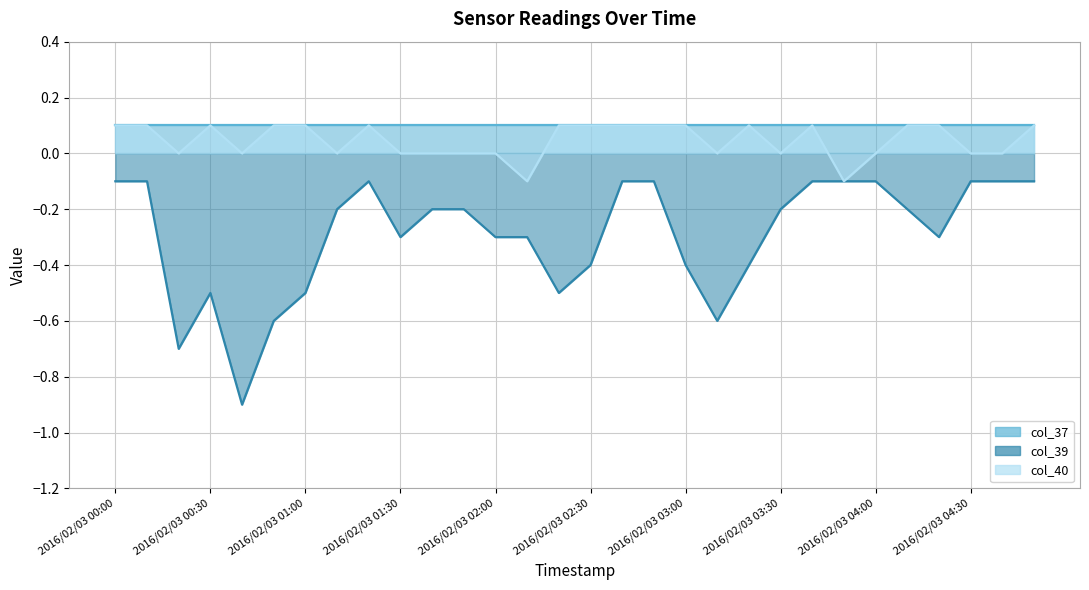

At which category is the sum across all series the highest?

2016/02/03 00:00